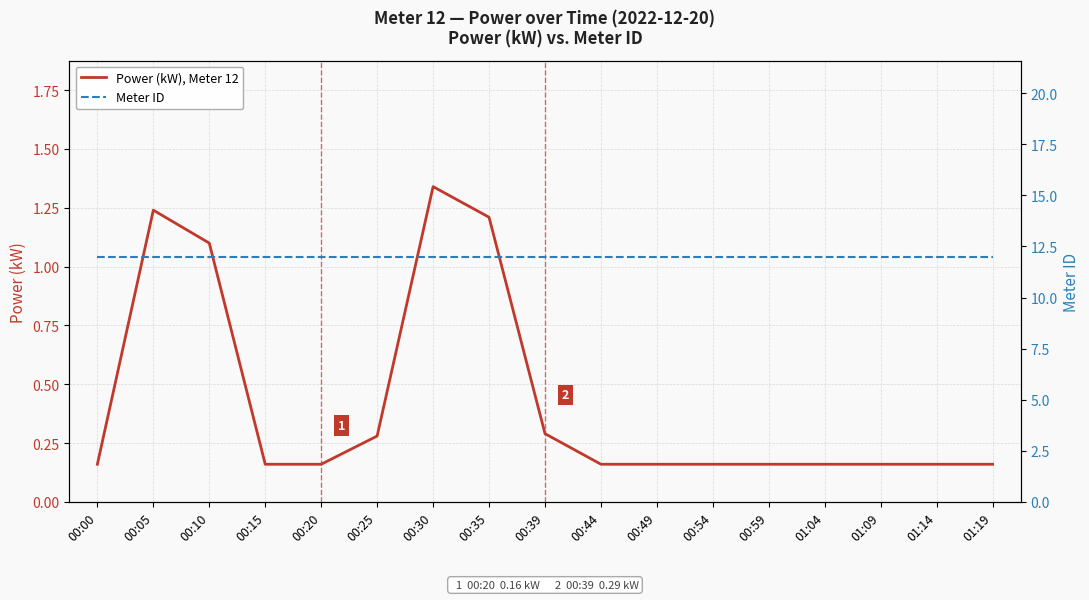

Is the value of Power (kW), Meter 12 at 01:19 greater than the value of Meter ID at 00:20?

No